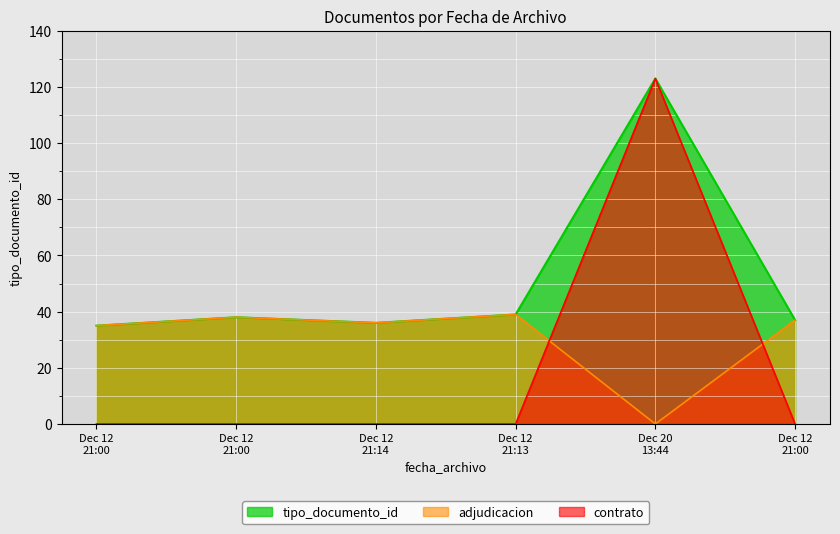

What is the sum of all values?

308